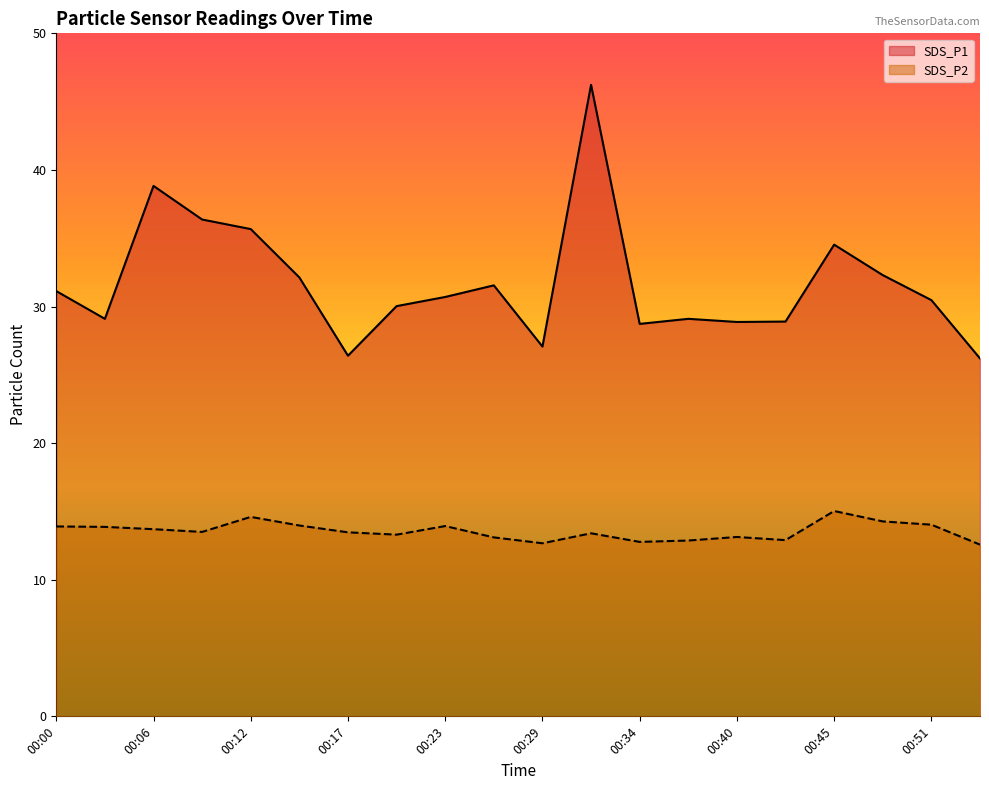

List the series in order of their overall mean, highest first.

SDS_P1, SDS_P2